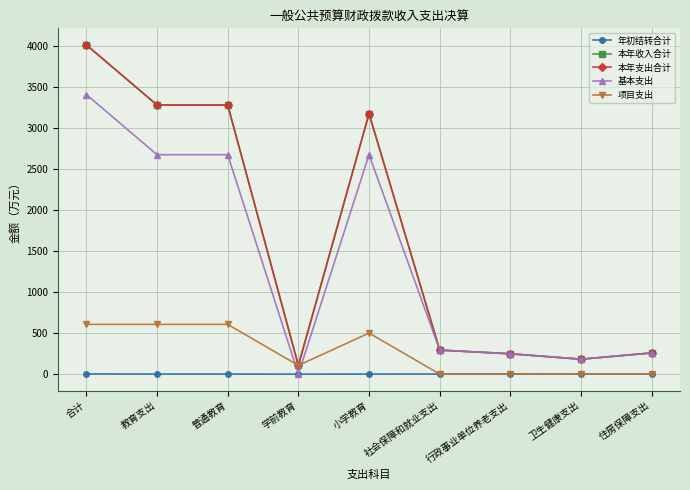

What is the sum of all 本年收入合计 values?

14851.1